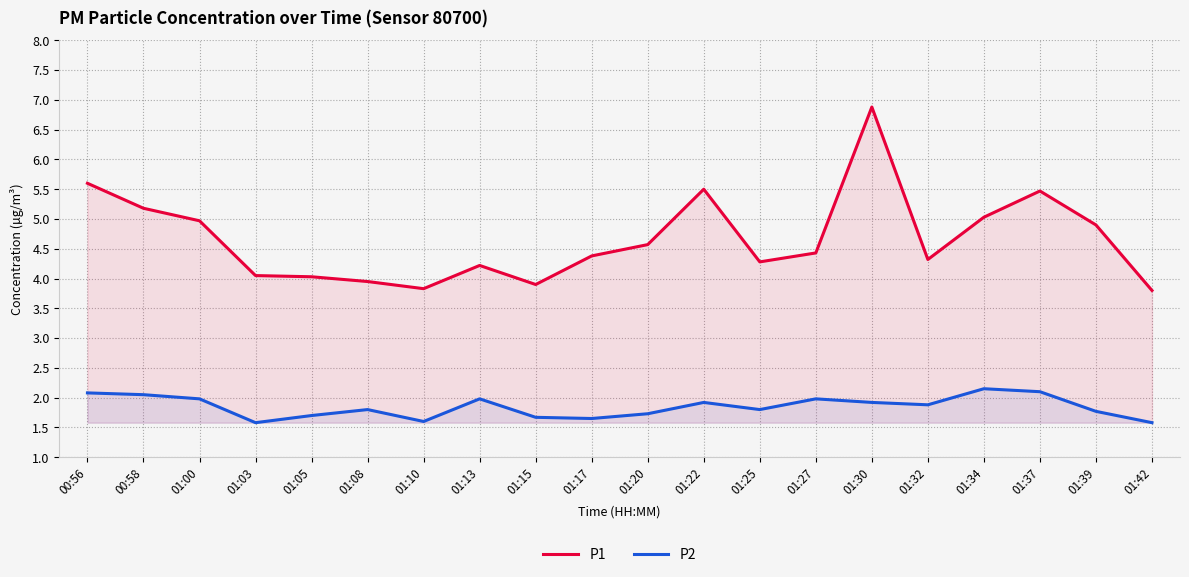

What is the difference between the highest and lowest values at 01:27?

2.4